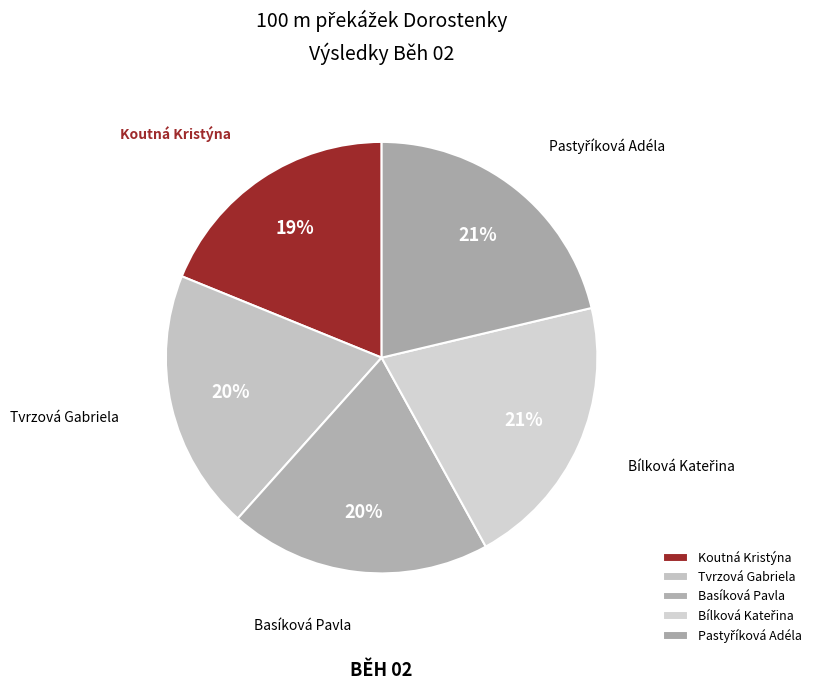

To the nearest percent, what is the average slice percentage?

20%